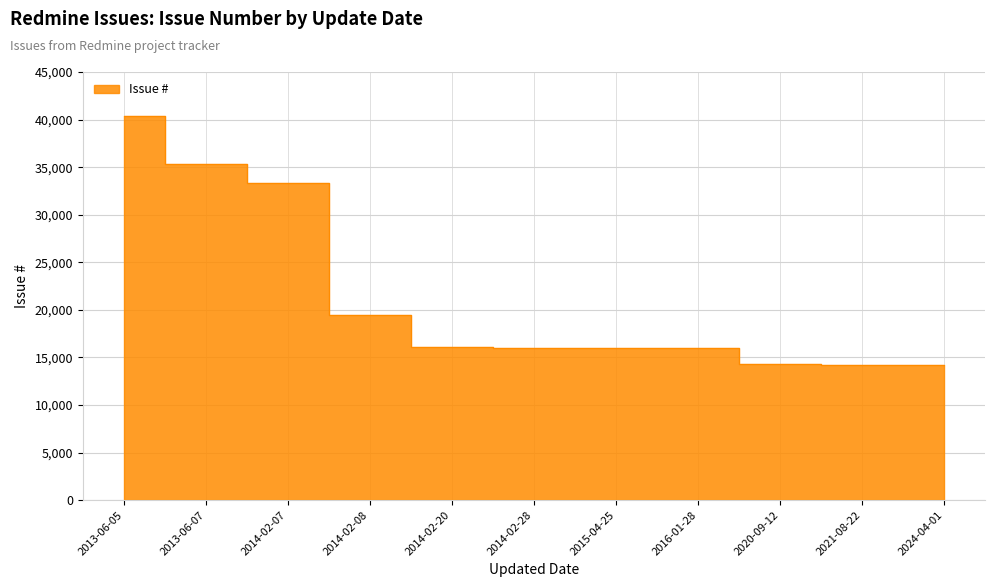

What position from the left is 2024-04-01?

11